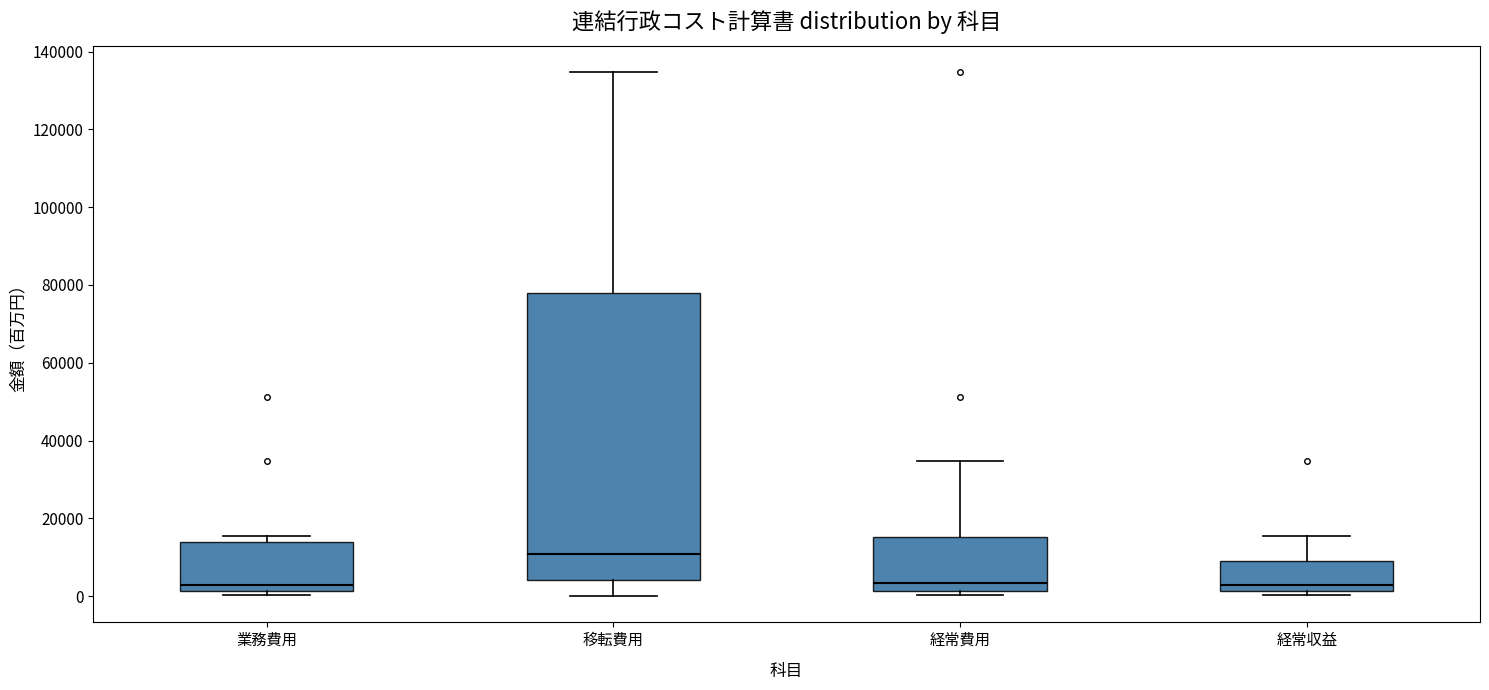

Comparing the boxes themselves (not the whiskers), which one is the tallest?

移転費用